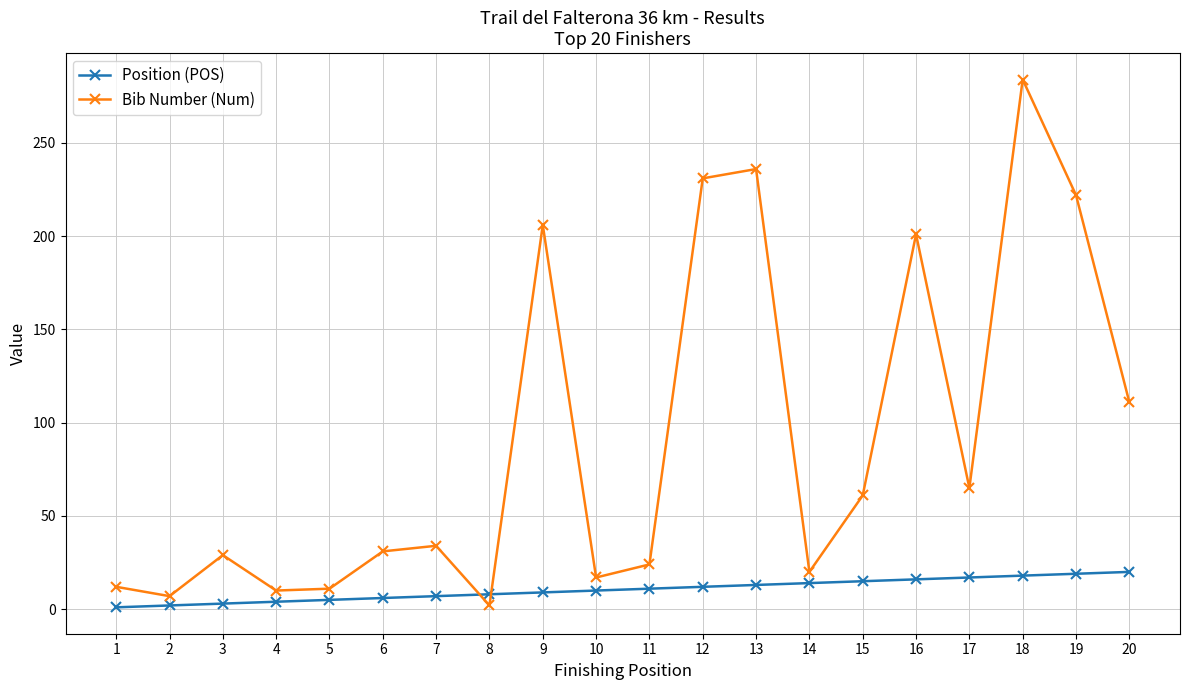

Which series has the largest range (max minus min)?

Bib Number (Num)